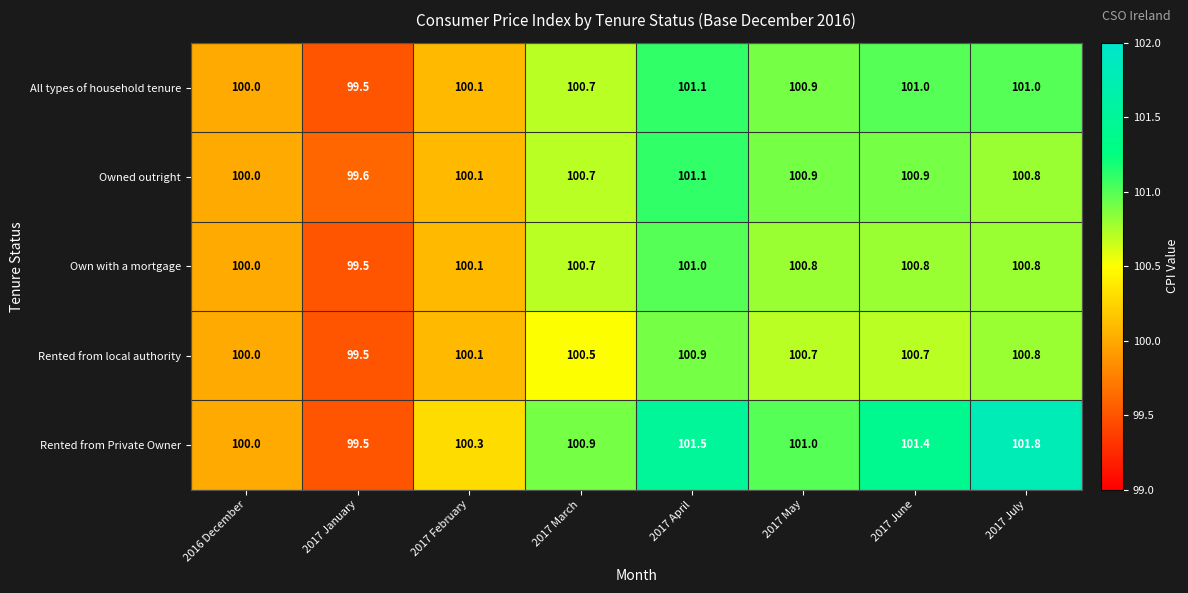

How many data points in Rented from Private Owner are less than 101?

4